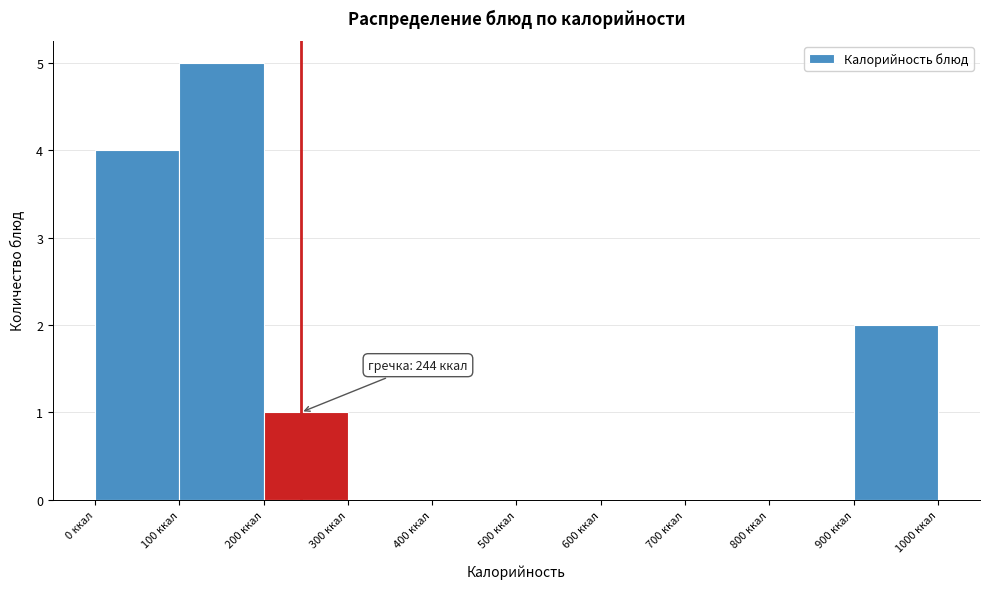

Over which range of the x-axis is the bar tallest?

100 to 200